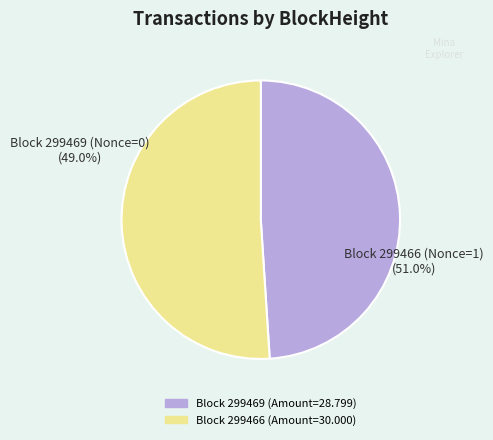

What is the change in value from 299469 to 299466?

+1